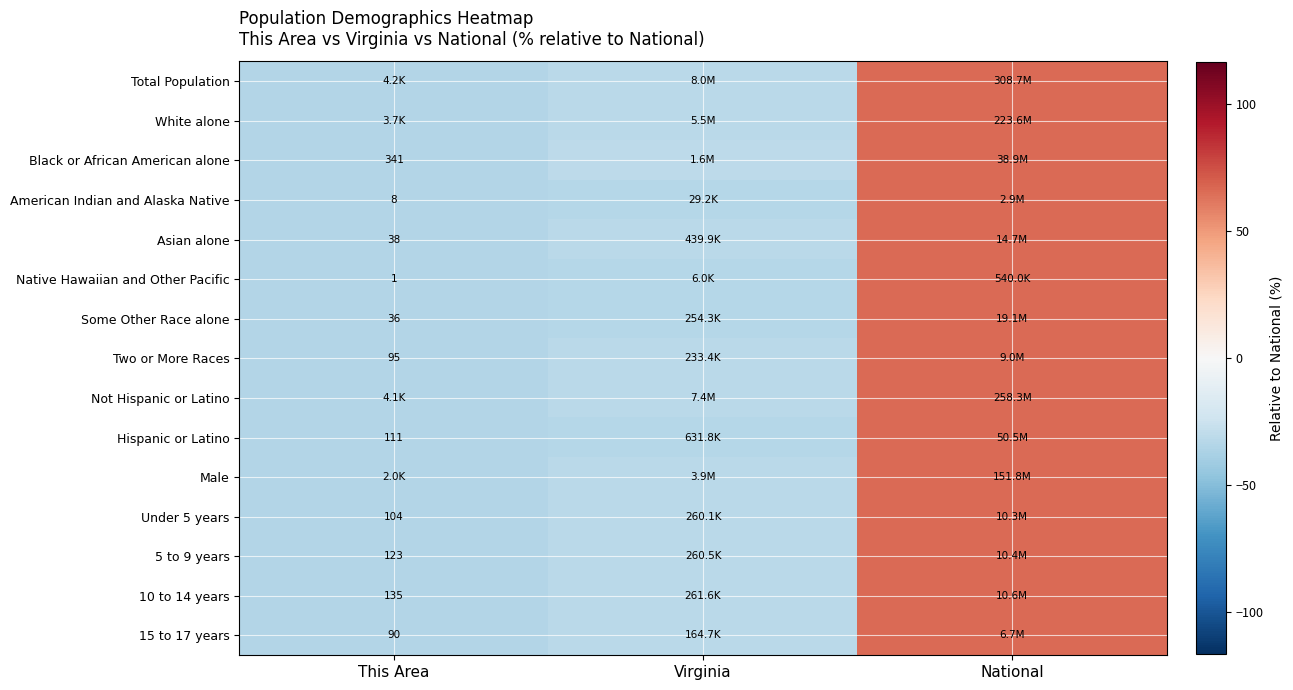

Is it true that Native Hawaiian and Other Pacific equals -34.1 at This Area?

True